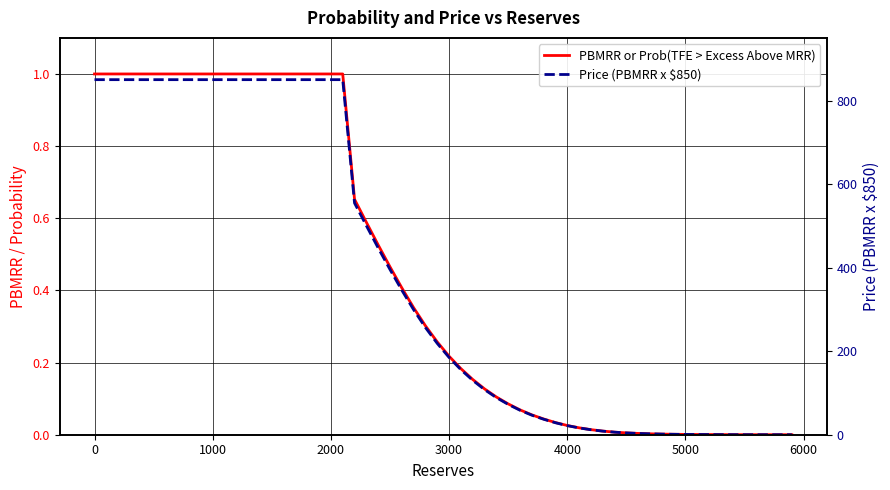

True or false: PBMRR or Prob(TFE > Excess Above MRR) and Price (PBMRR x $850) intersect in this chart.

False